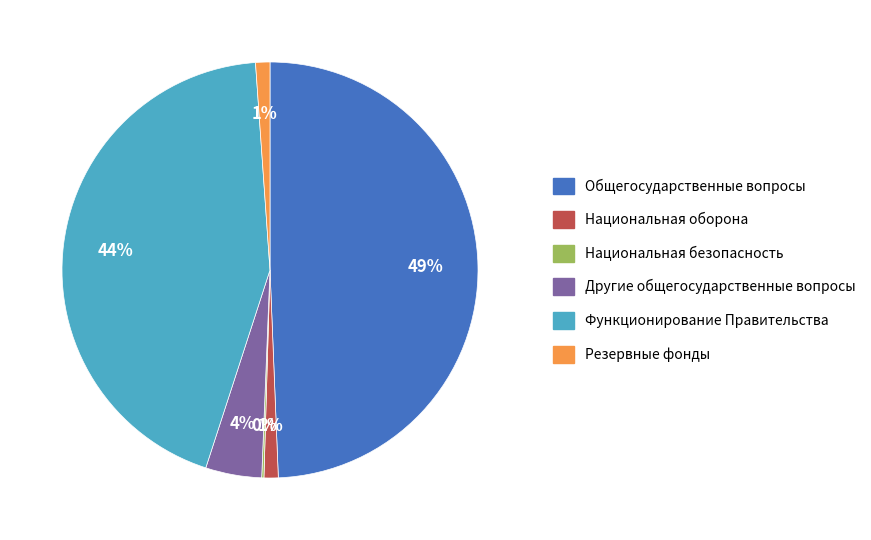

Which slice is the largest?

Общегосударственные вопросы